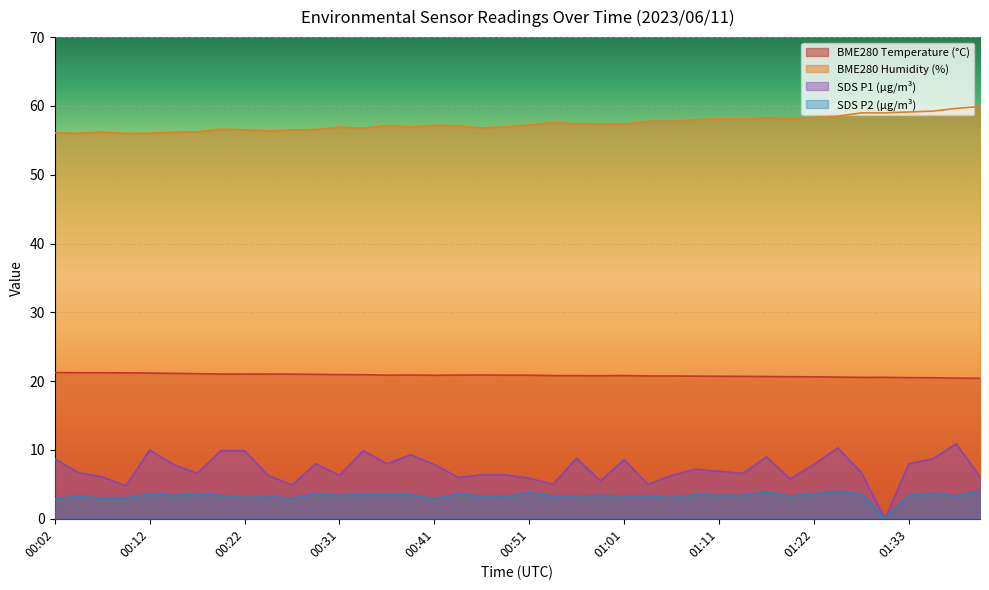

True or false: SDS_P2 has more than 0 interior local peaks.

True